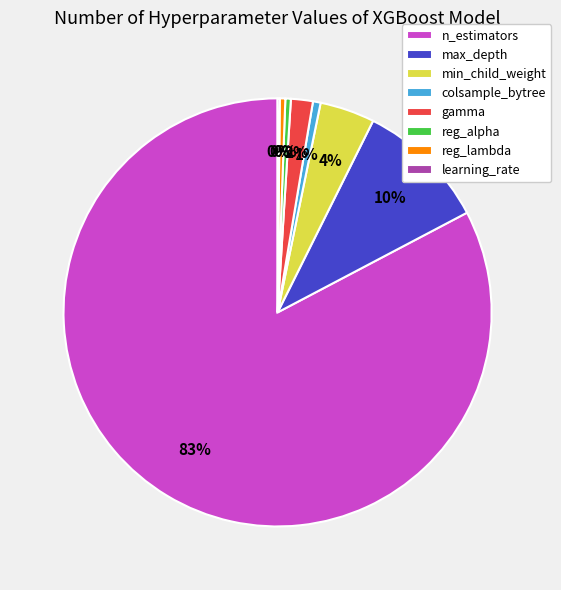

Is it true that reg_alpha is 0% of the pie?

True